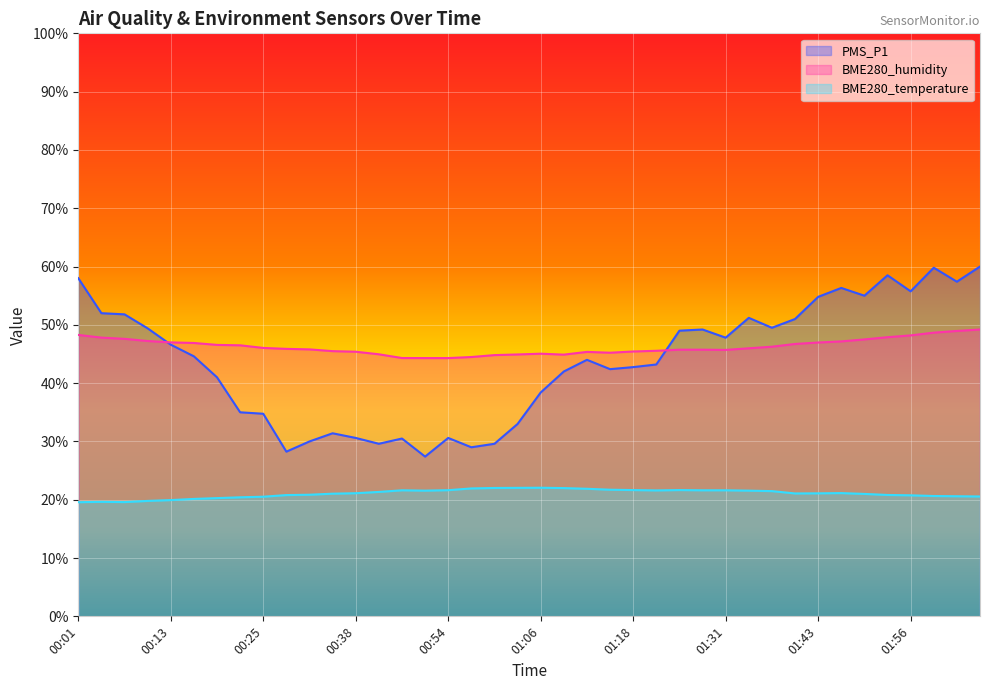

Reading left to right, transcribe all the data shown in this chart.

PMS_P1: 58.0	52.0	51.8	49.4	46.6	44.6	41.0	35.0	34.7	28.2	30.0	31.4	30.6	29.6	30.5	27.4	30.6	29.0	29.6	33.0	38.4	42.0	44.0	42.4	42.7	43.2	49.0	49.2	47.8	51.2	49.5	51.0	54.8	56.3	55.0	58.5	55.7	59.8	57.4	60.0
BME280_humidity: 48.3	47.8	47.6	47.2	47.0	46.9	46.6	46.5	46.0	45.9	45.8	45.5	45.4	44.9	44.3	44.3	44.3	44.5	44.8	44.9	45.0	44.9	45.4	45.2	45.4	45.5	45.7	45.7	45.7	46.0	46.2	46.7	47.0	47.2	47.5	47.9	48.2	48.7	48.9	49.2
BME280_temperature: 19.6	19.6	19.6	19.8	19.9	20.1	20.3	20.4	20.5	20.8	20.9	21.0	21.1	21.3	21.6	21.6	21.6	21.9	22.0	22.0	22.1	22.0	21.9	21.7	21.7	21.6	21.7	21.6	21.6	21.6	21.5	21.1	21.1	21.1	21.0	20.8	20.8	20.6	20.6	20.6